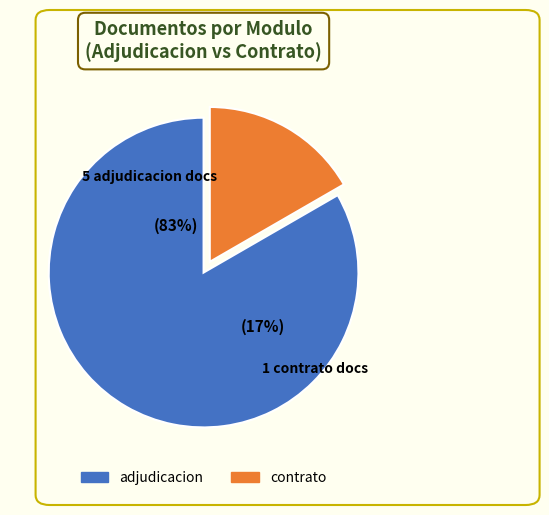

The Acta de Apertura slice represents 17% of the pie. True or false?

False